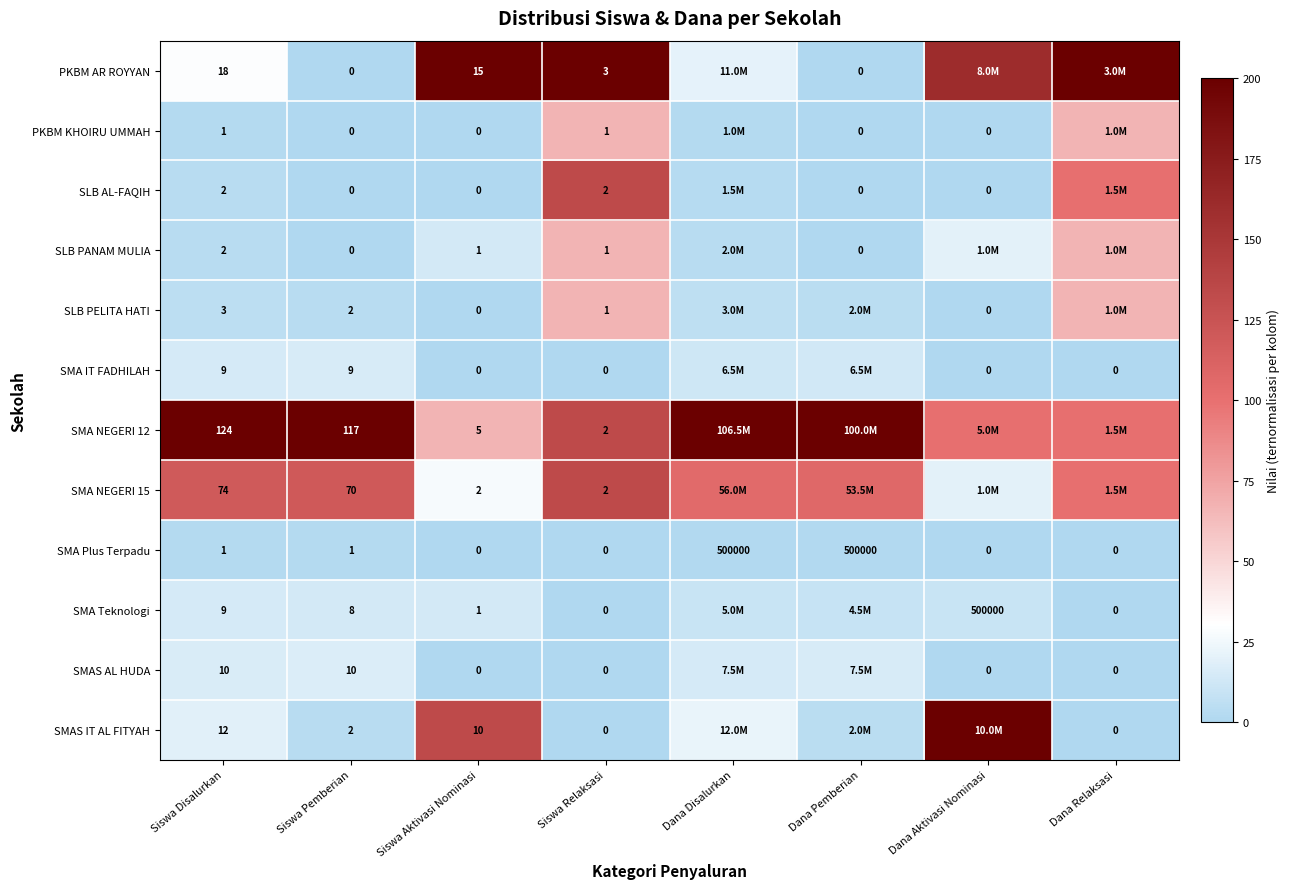

How many values in PKBM KHOIRU UMMAH are above zero?

4